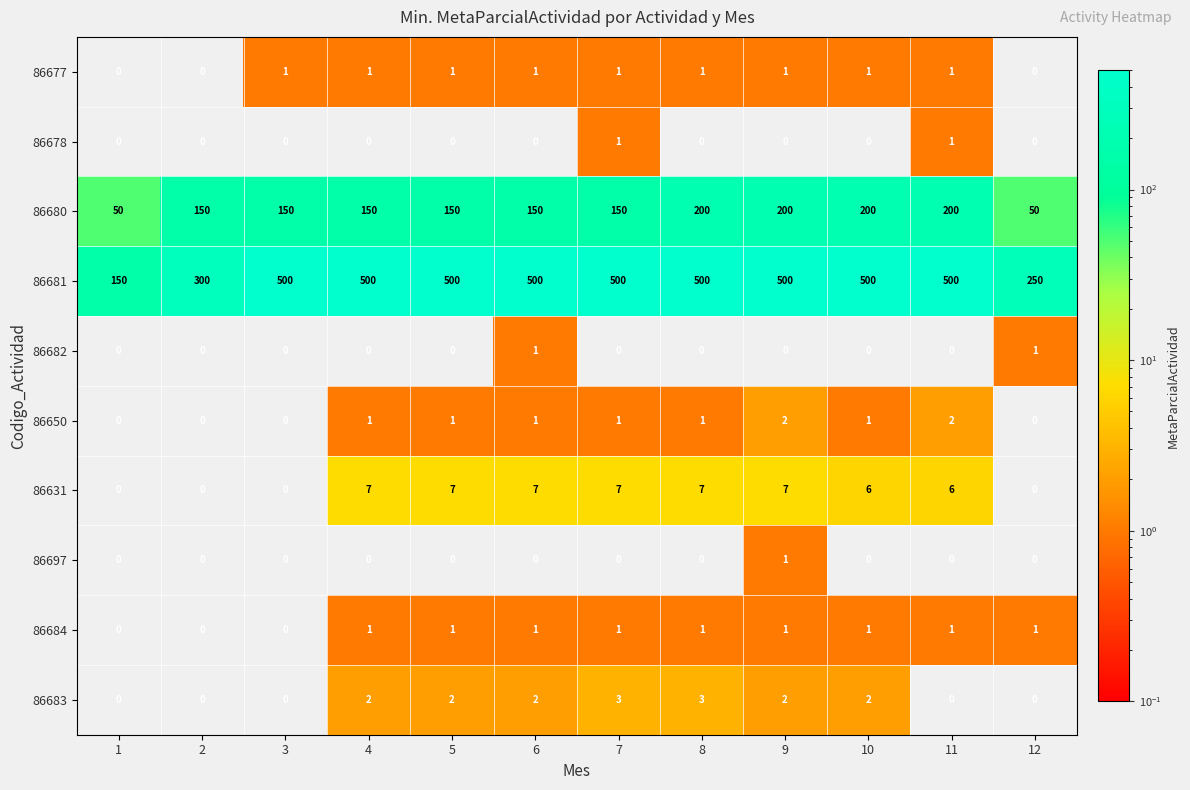

Which series has the widest spread of values?

86681